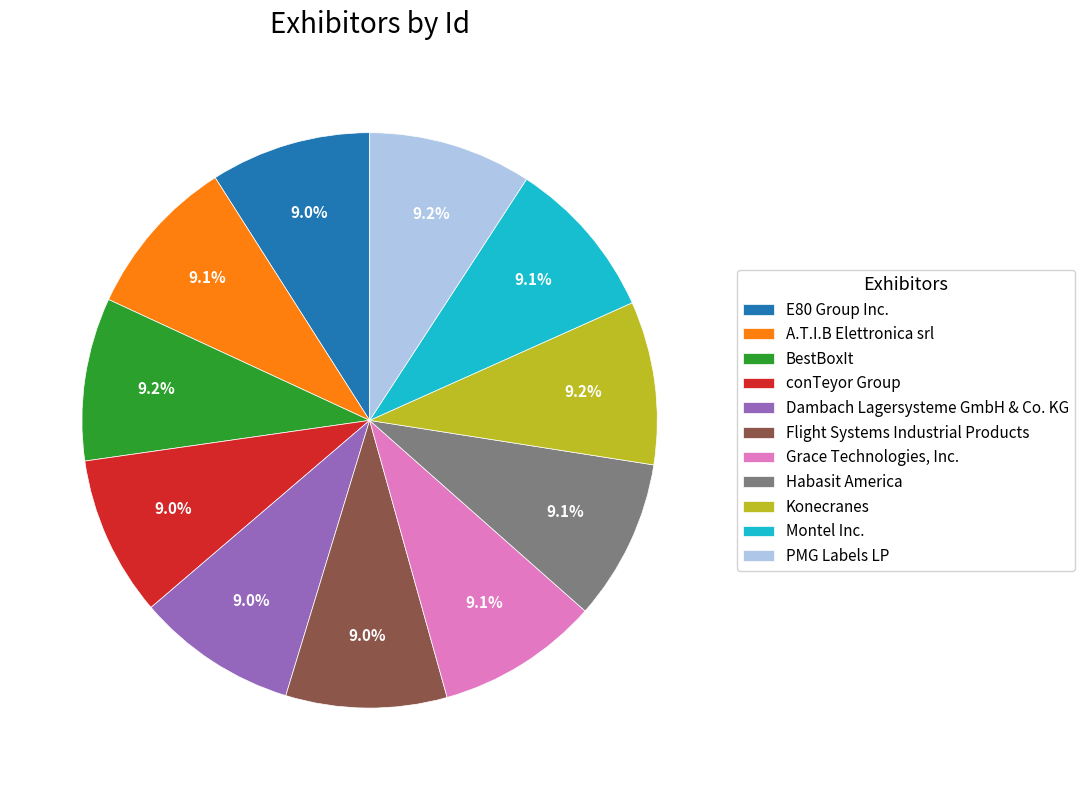

Is there any slice that represents more than half of the pie?

No